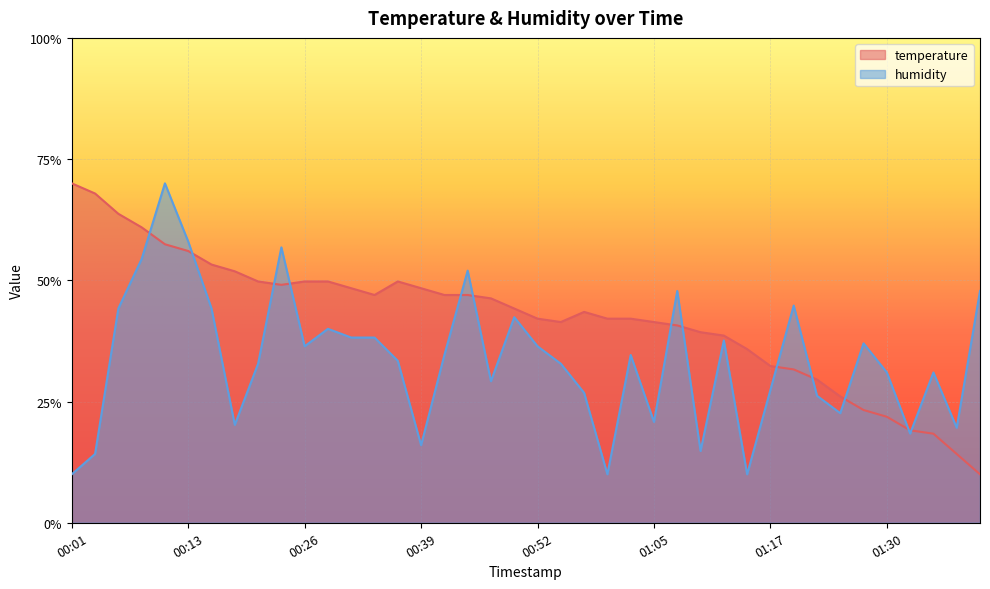

How many distinct data groups are displayed?

2